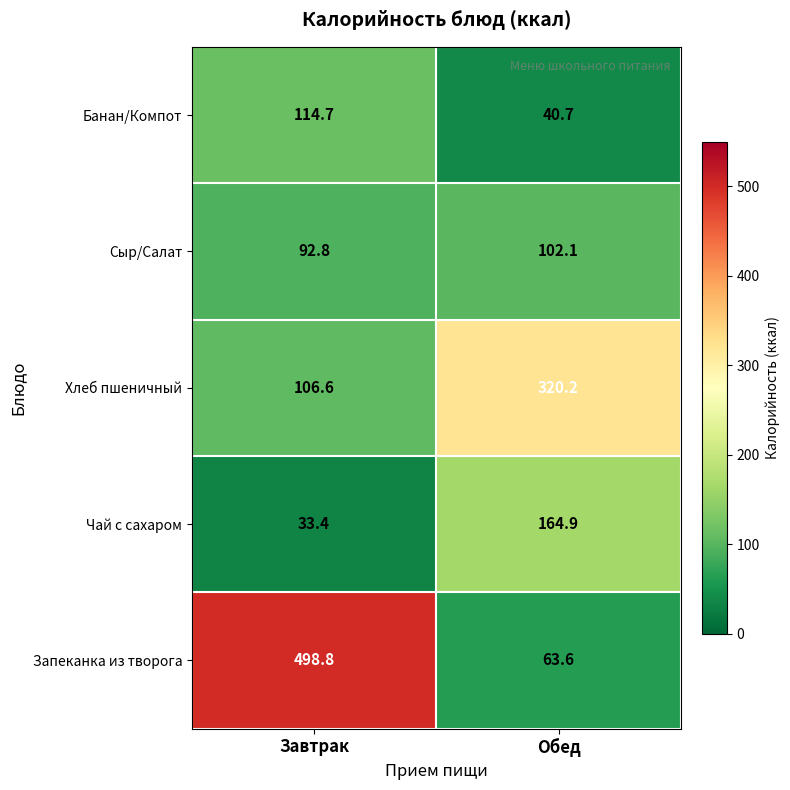

Which series has the widest spread of values?

Запеканка из творога